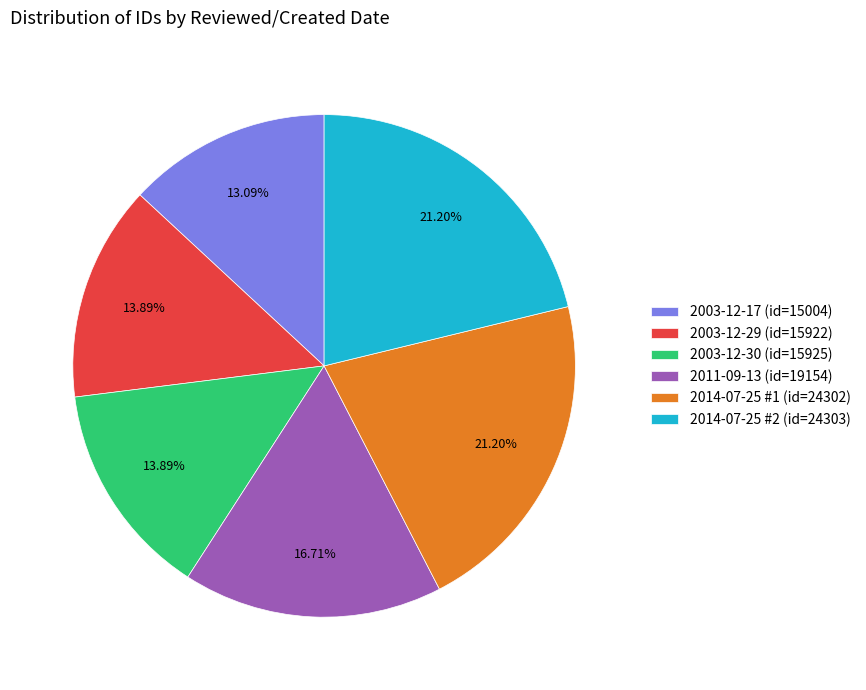

Is there a majority slice in this chart?

No